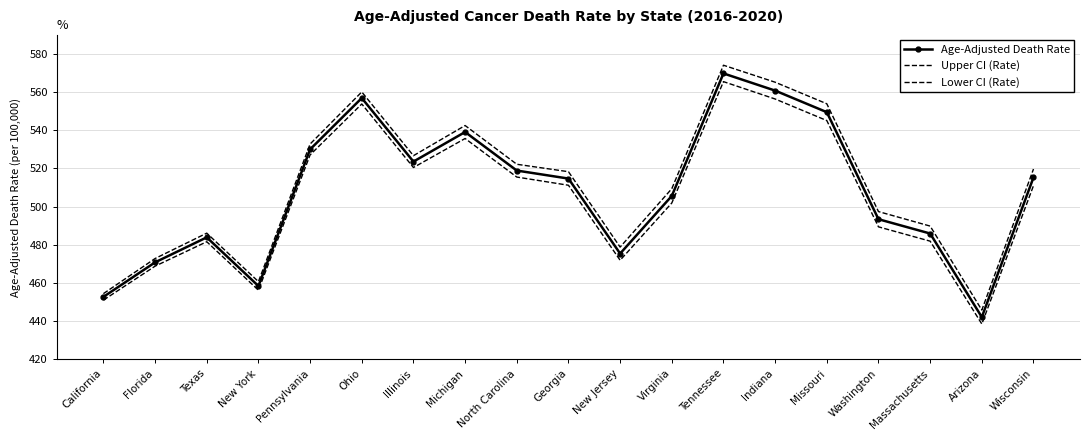

How many interior local valleys does the Age-Adjusted Death Rate series have?

4